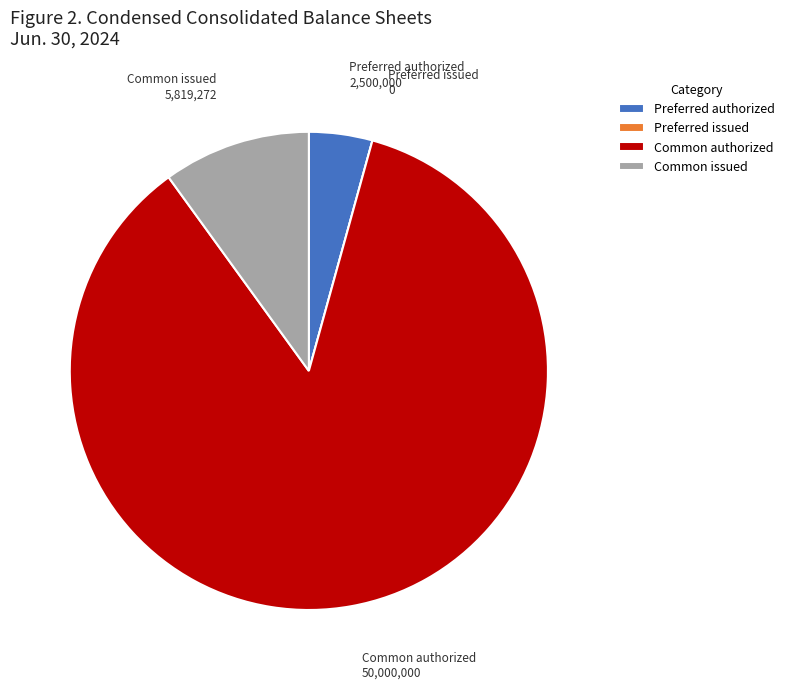

What is the largest slice in the pie chart?

Common authorized